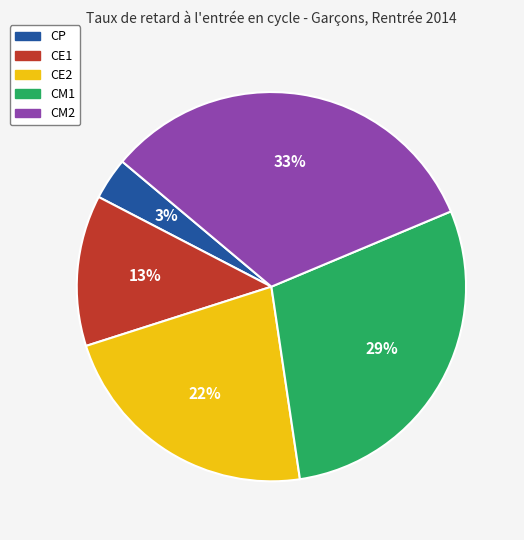

Is there a majority slice in this chart?

No